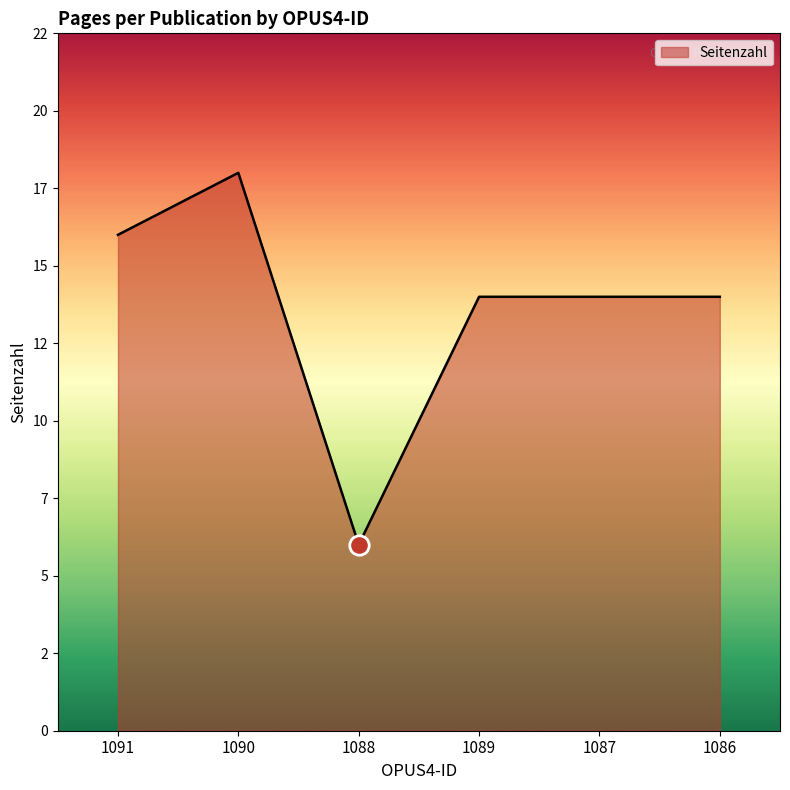

Does the chart display data point markers on the line(s)?

No